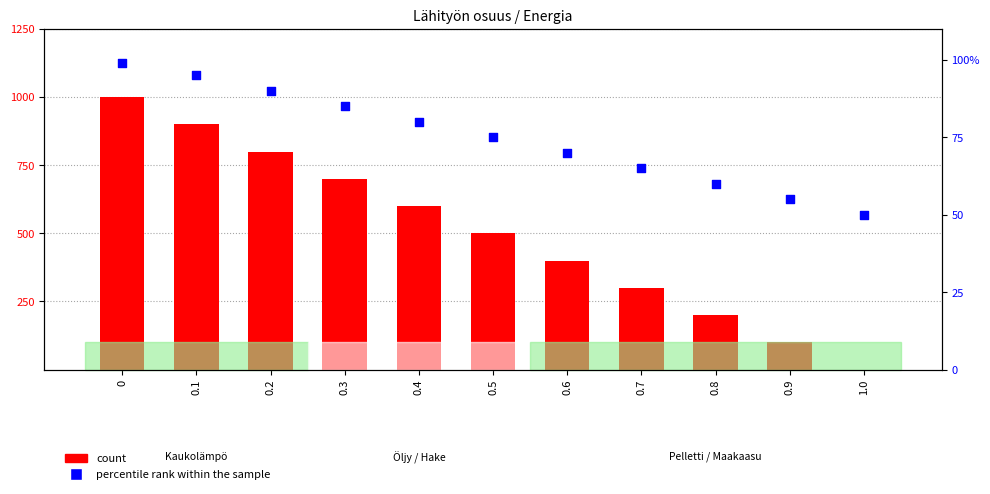

Which series has the widest spread of Y values?

Lähityön osuus